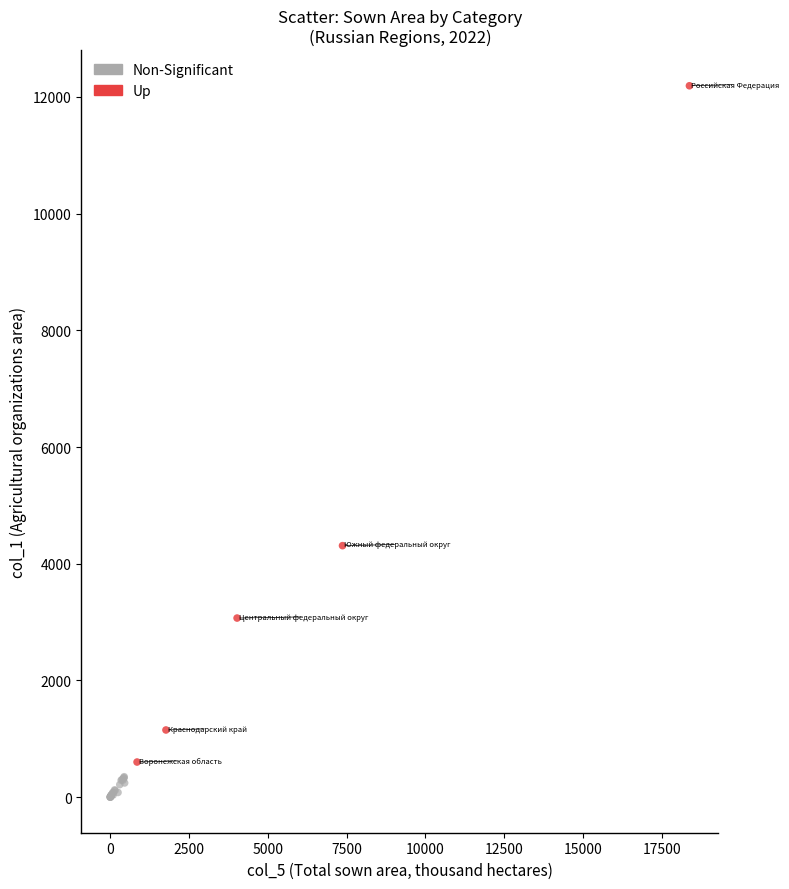

Which series contains the highest Y value?

Up